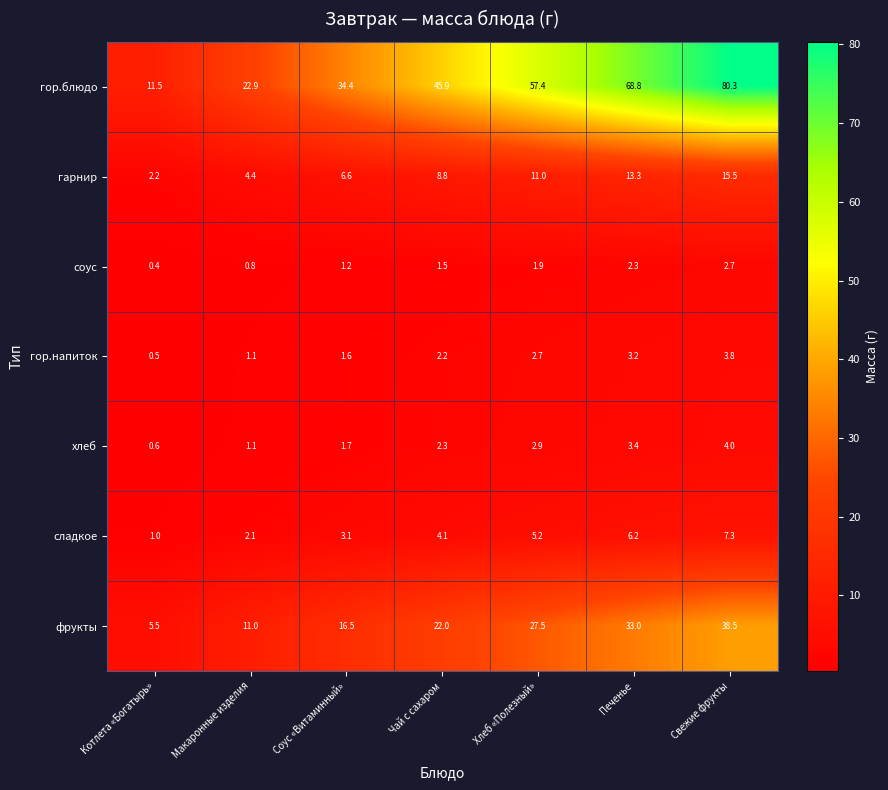

What is the minimum value for гор.блюдо?

11.5